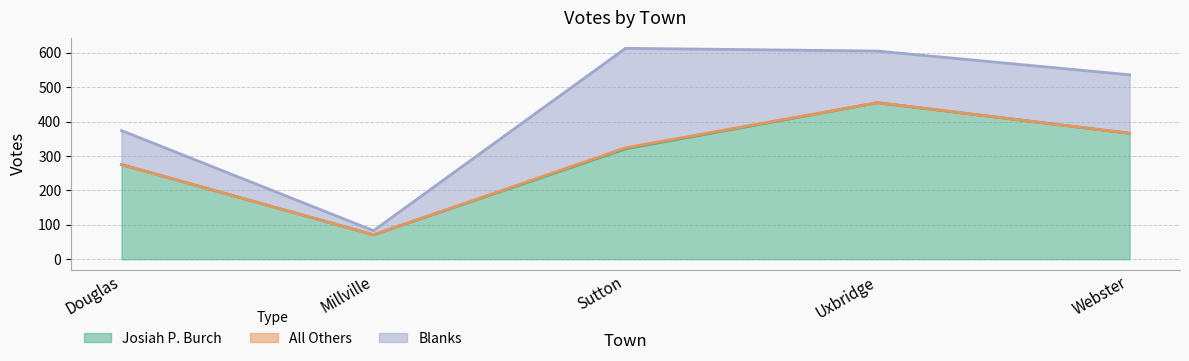

What is the difference between the maximum and minimum values in the Blanks series?

277